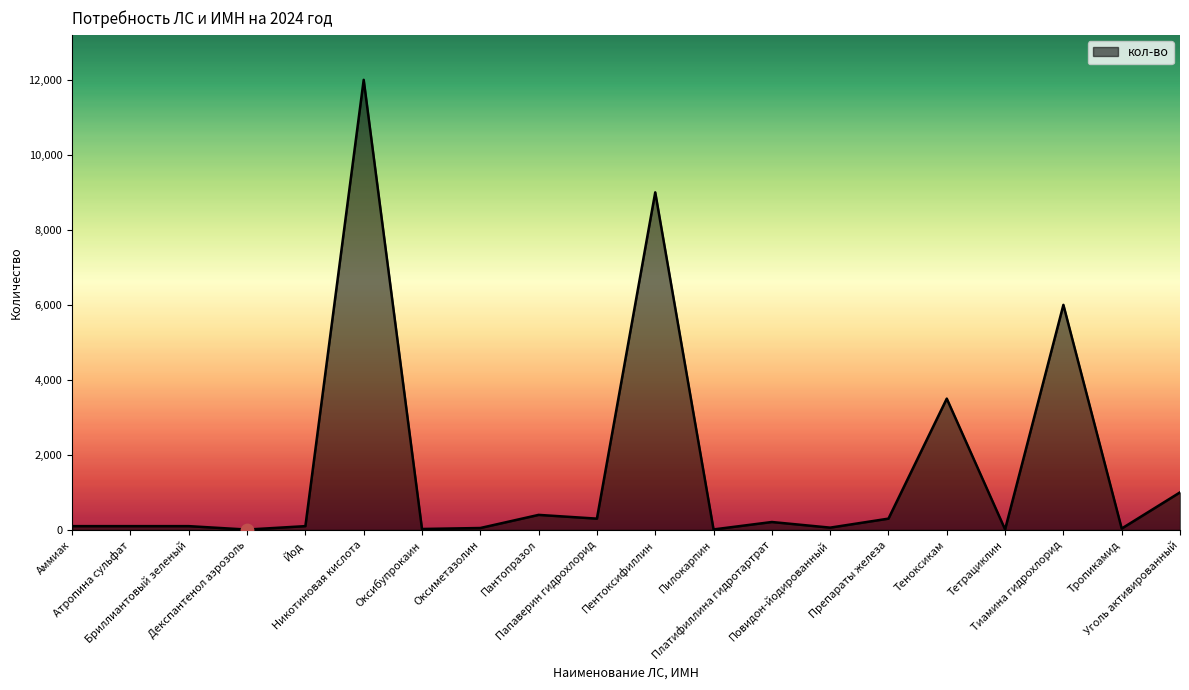

What is the ratio of the value at Тетрациклин to the value at Бриллиантовый зеленый?

0.1